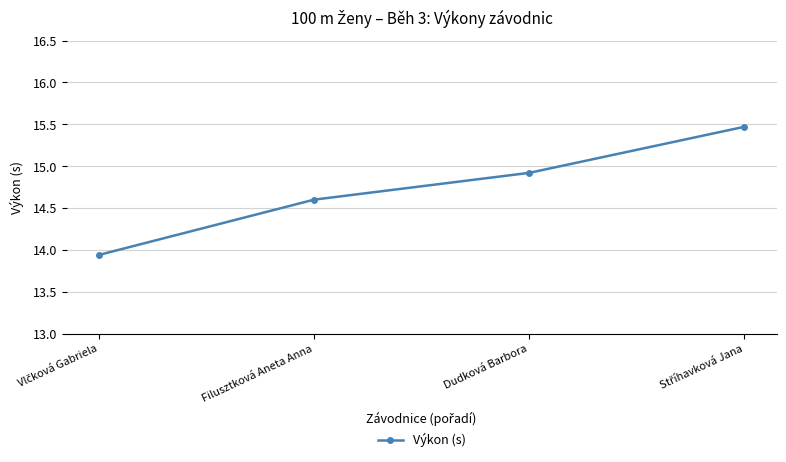

What is the average value?

14.7